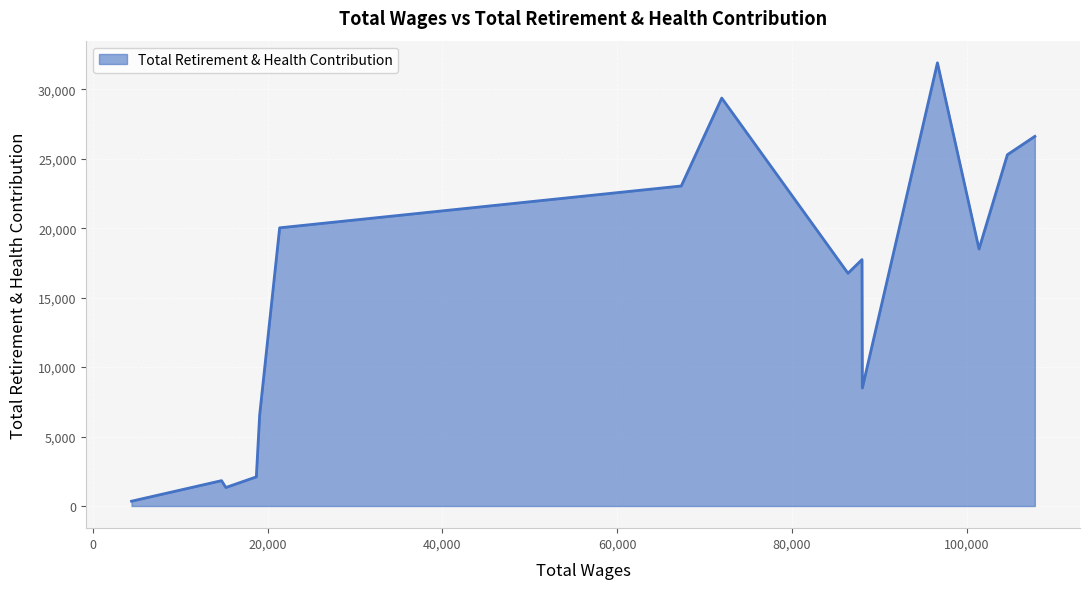

How many interior local valleys (lower than both neighbors) does the data have?

4